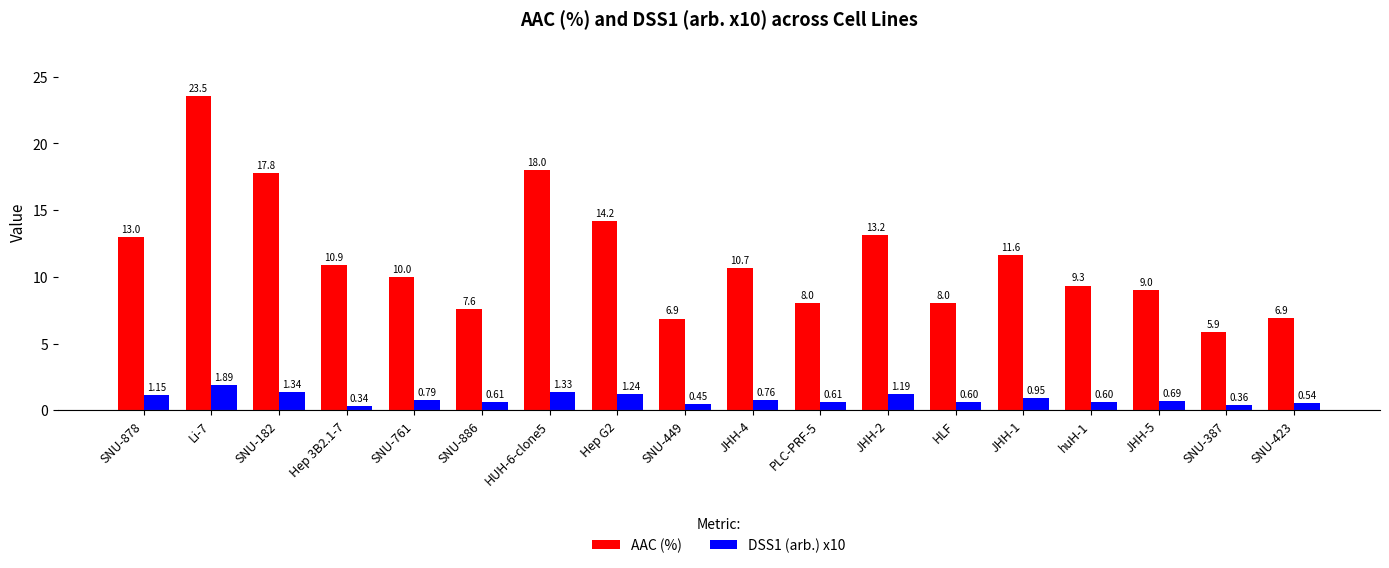

What is the difference between the maximum and second lowest values in the DSS1 (arb.) x10 series?

1.5